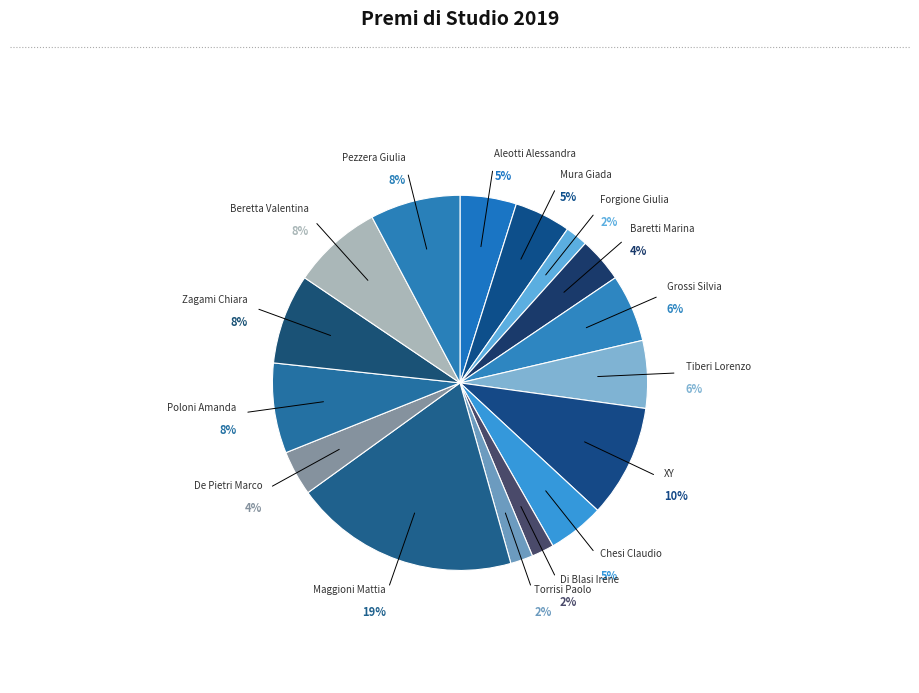

Rank the categories by value from lowest to highest.

Forgione Giulia, Di Blasi Irene, Torrisi Paolo, Baretti Marina, De Pietri Marco, Aleotti Alessandra, Mura Giada, Chesi Claudio, Grossi Silvia, Tiberi Lorenzo, Poloni Amanda, Zagami Chiara, Beretta Valentina, Pezzera Giulia, XY, Maggioni Mattia